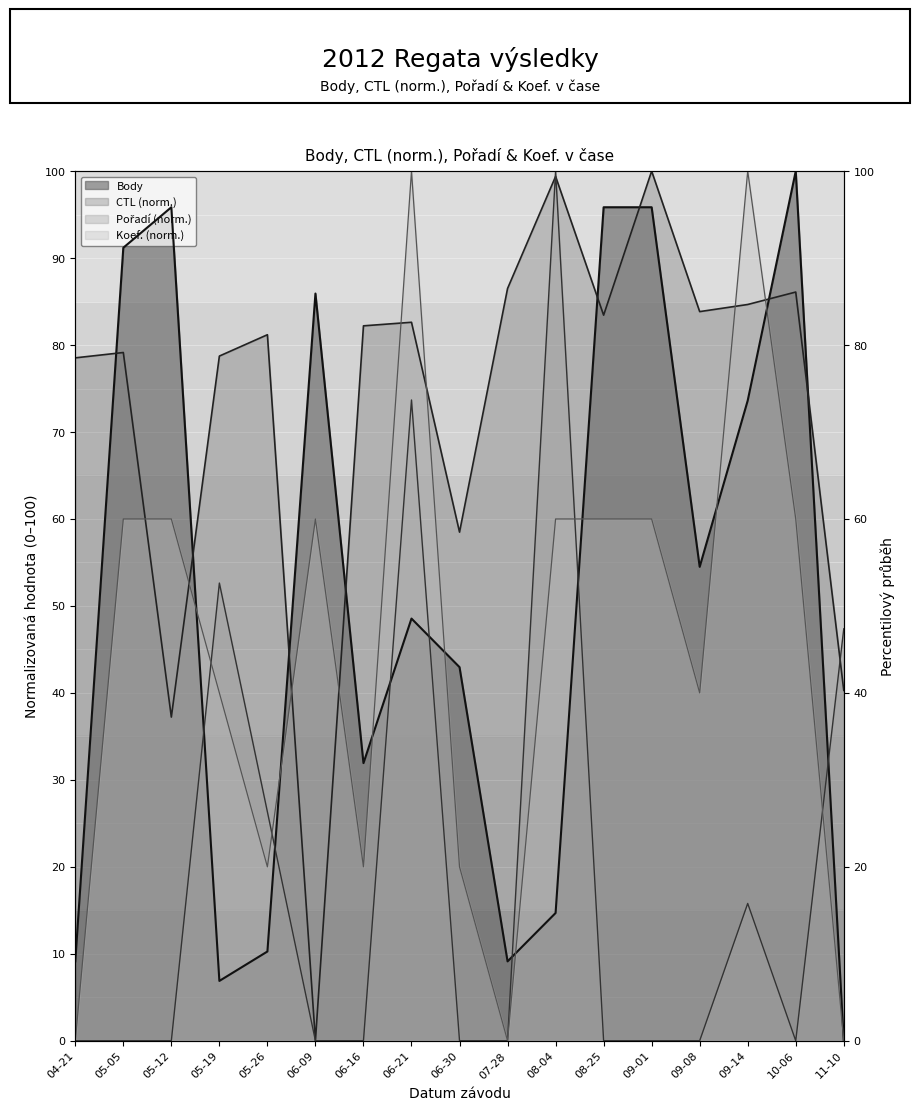

True or false: Koef. has more than 1 interior local peaks.

True